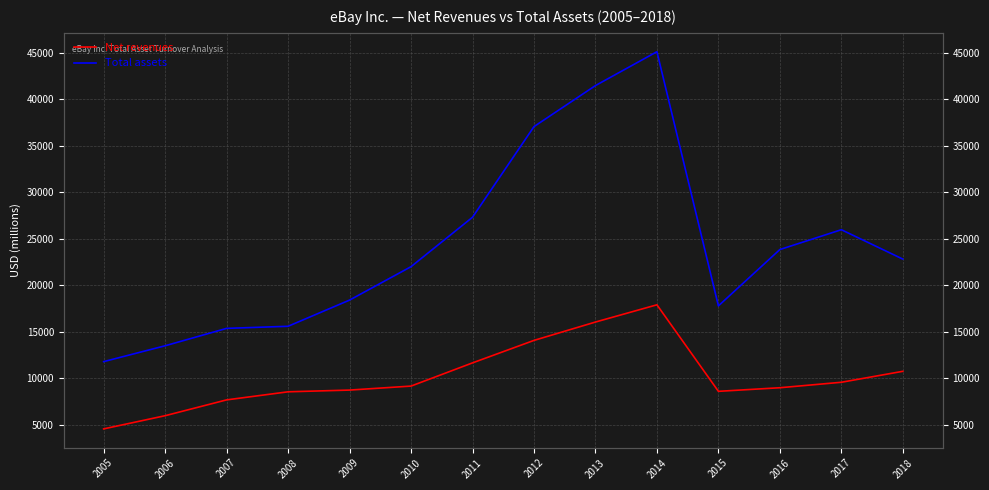

Which label corresponds to the smallest value in the chart?

2005